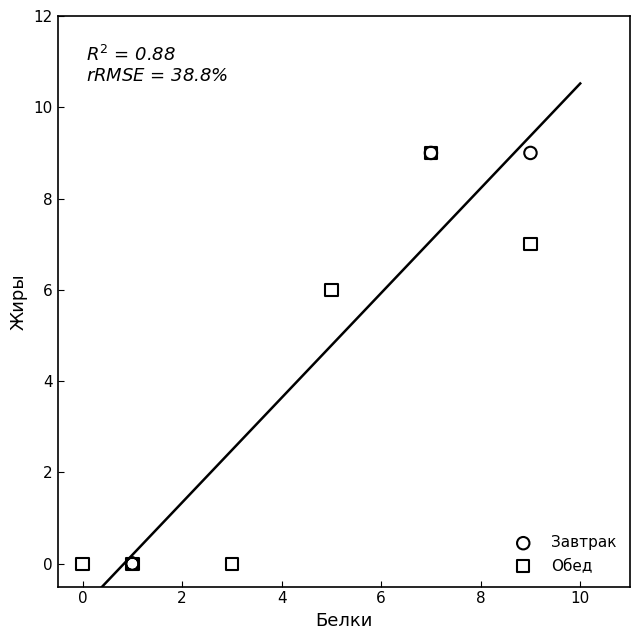

What are all the series names shown in the legend?

Завтрак, Обед